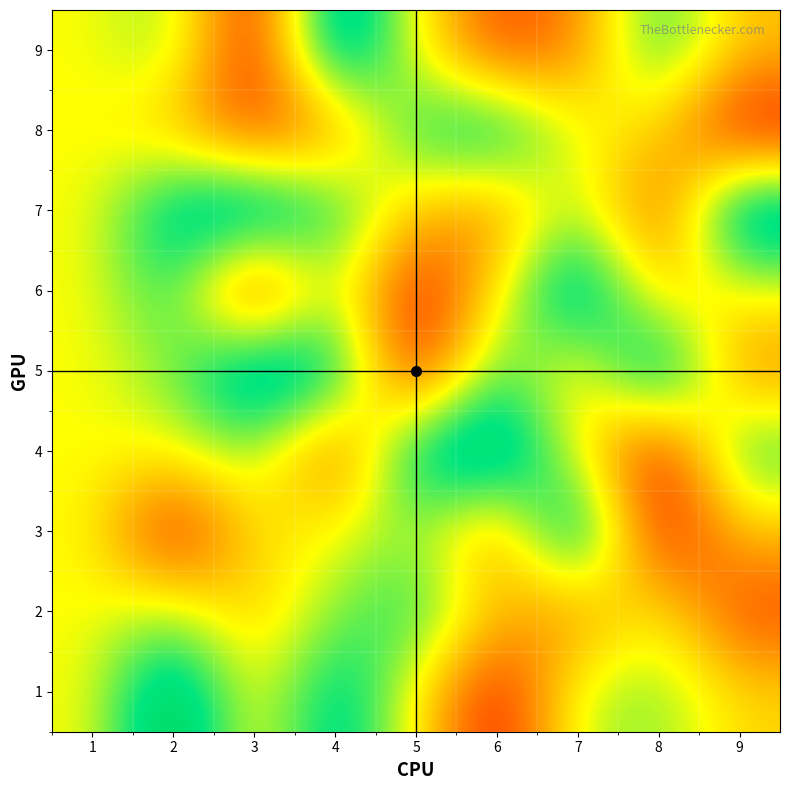

Which label corresponds to the largest value in the chart?

2